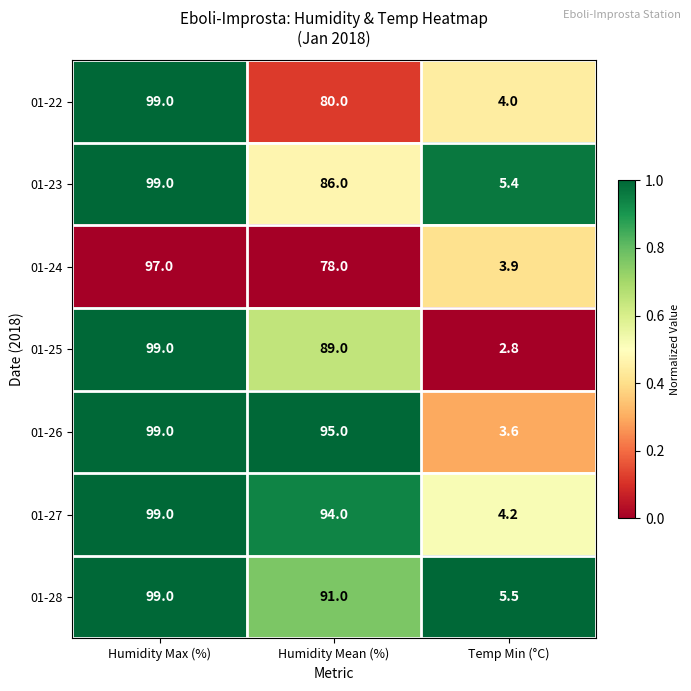

At which category is the sum across all series the highest?

Humidity Max (%)